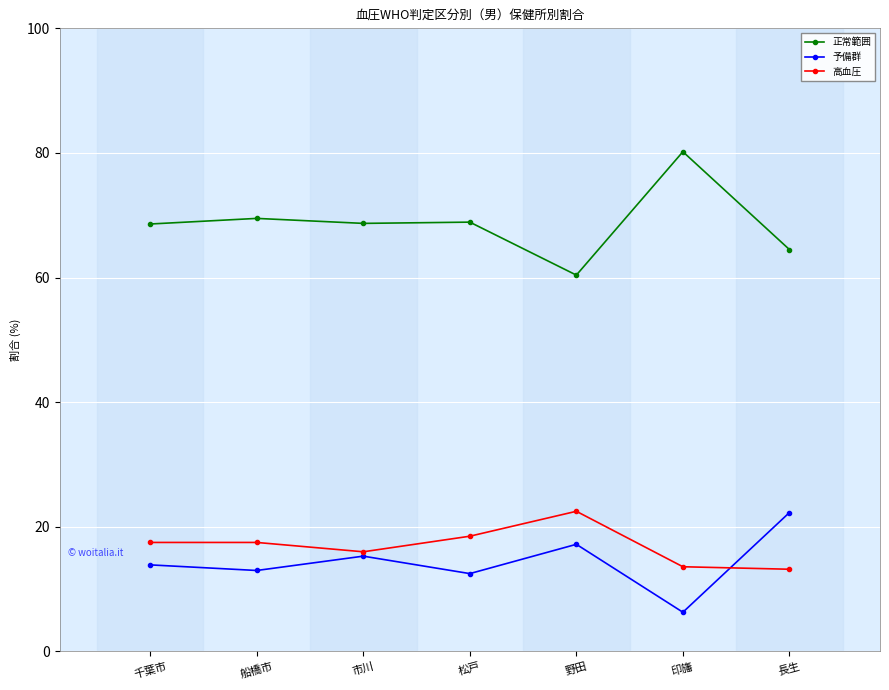

The value of 高血圧 at 印旛 is 13.6. True or false?

True